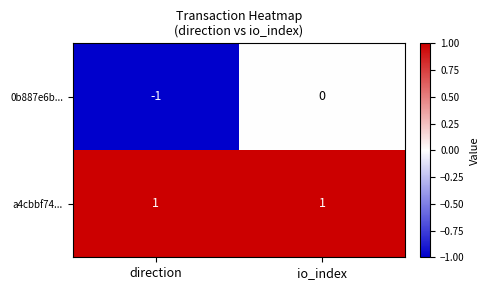

The value of 0b887e6b... at direction is -1. True or false?

True